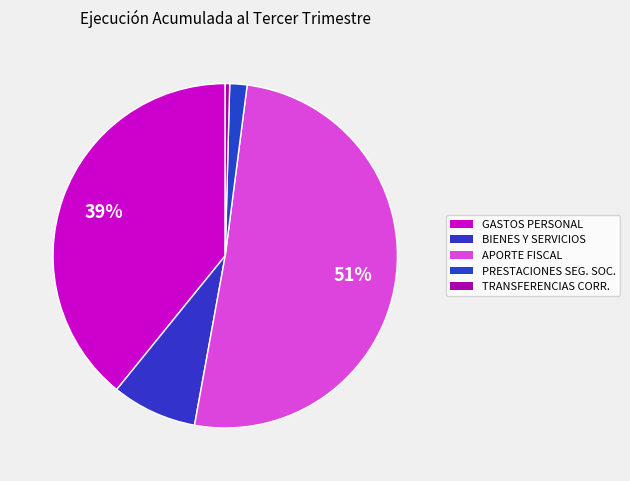

Count the number of slices in the pie.

5